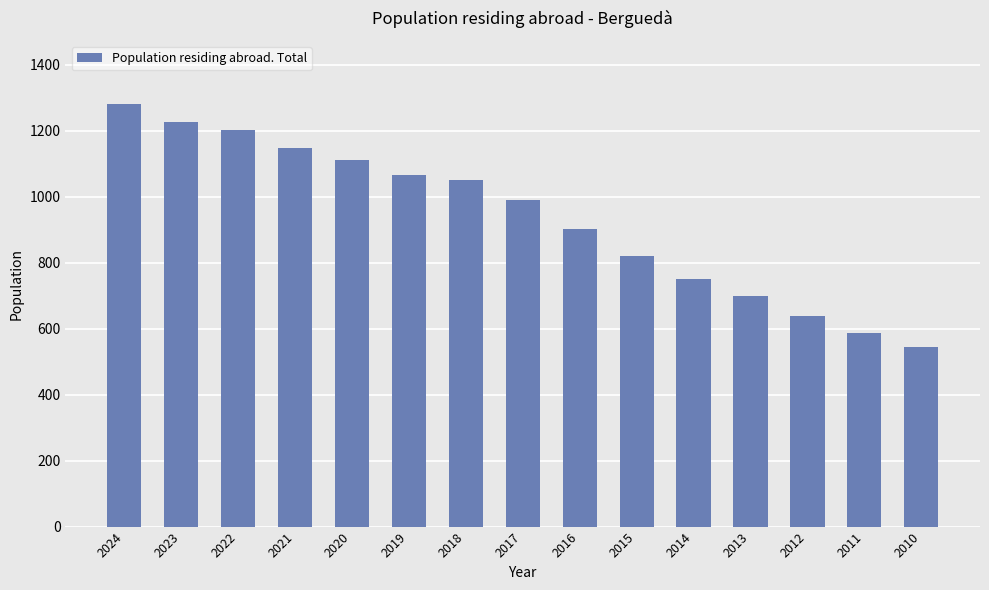

How many bars are there in total?

15